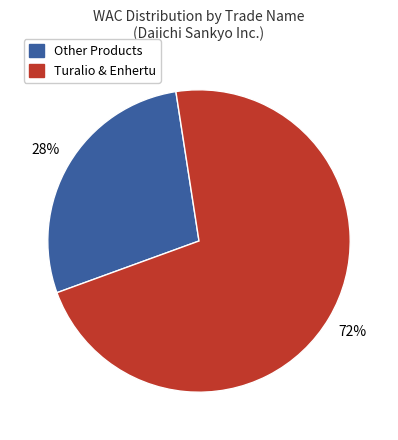

To the nearest percent, what is the average slice percentage?

50%